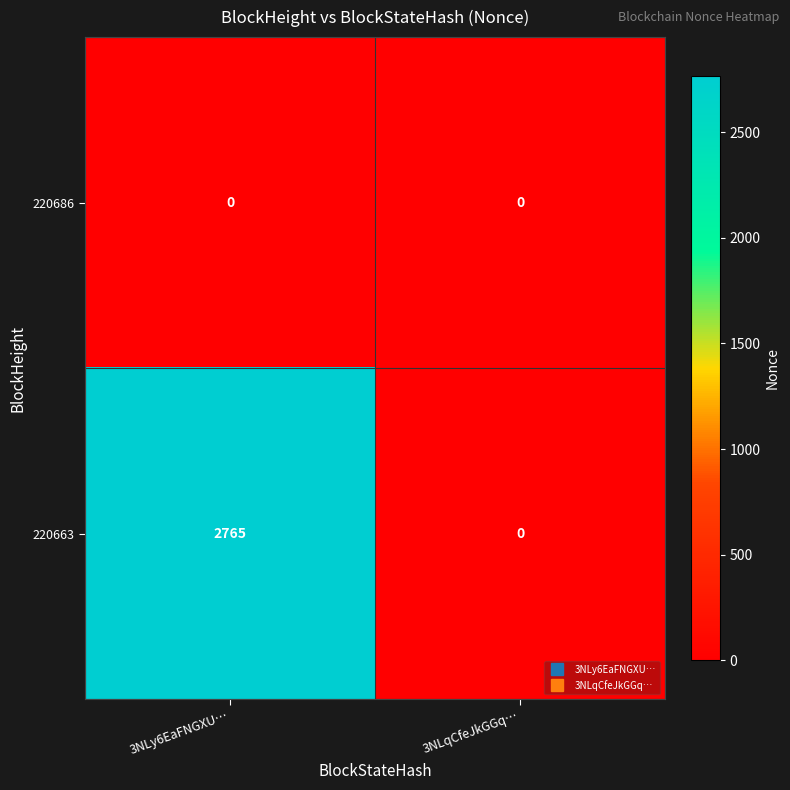

What is the maximum value shown in the chart?

2765